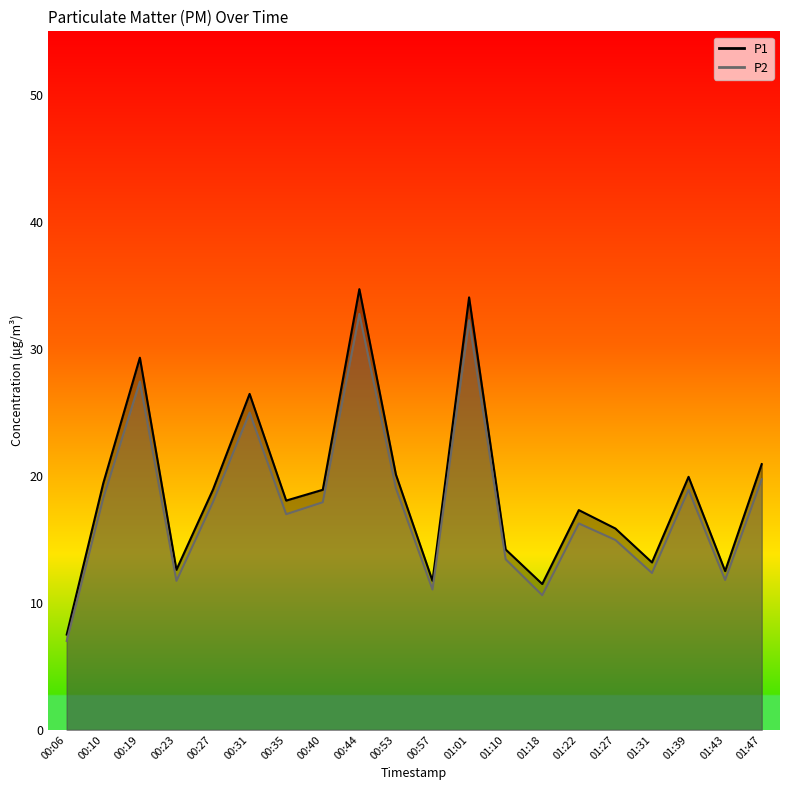

List the series in order of their peak value, highest first.

P1, P2